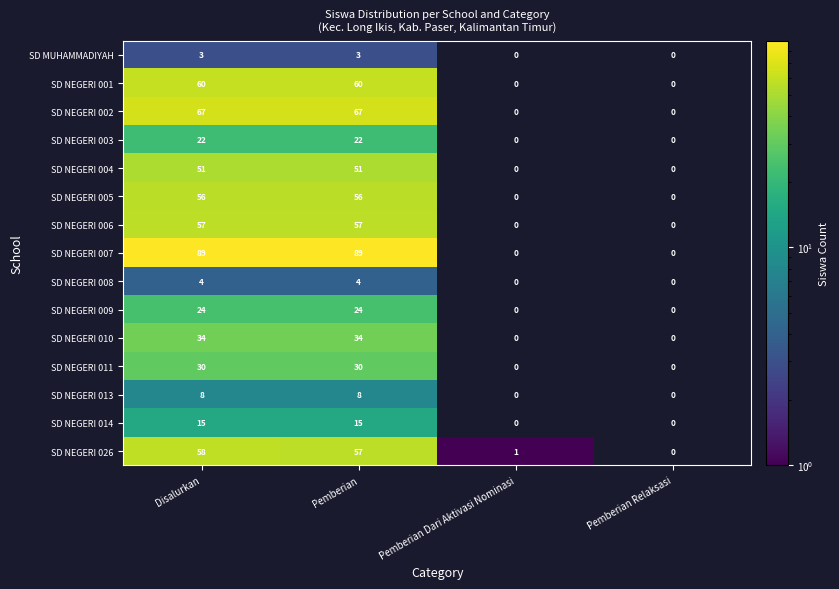

What is the sum of the SD NEGERI 004 values at Disalurkan and Pemberian?

102